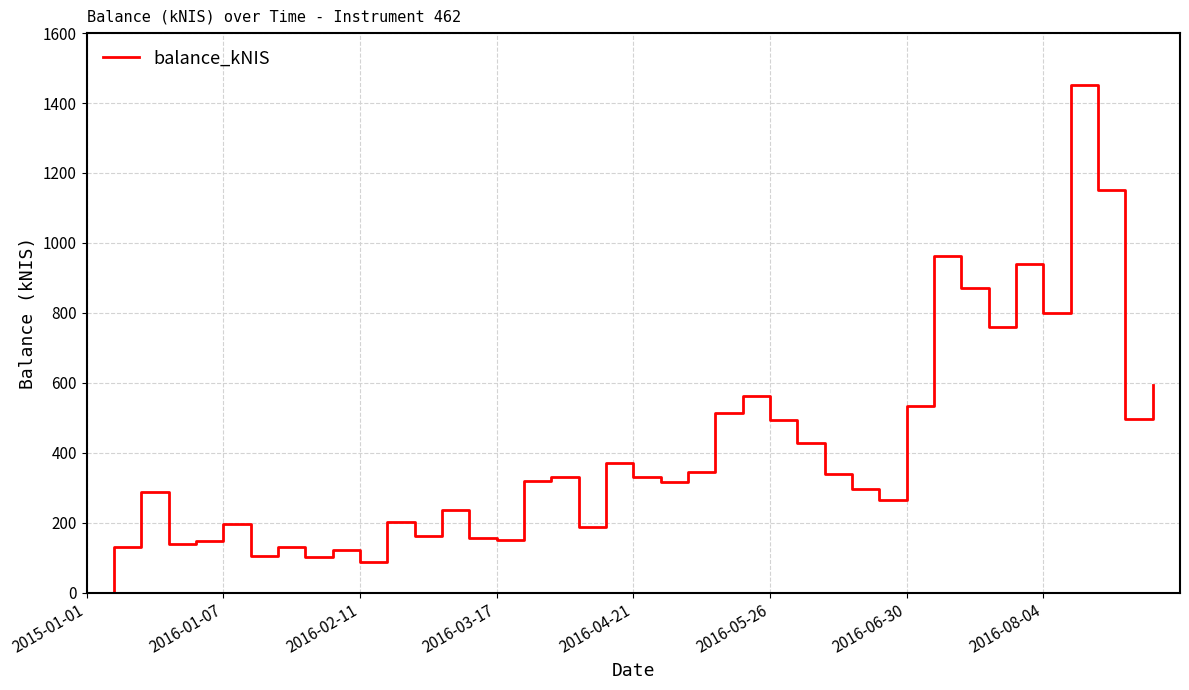

What is the maximum value shown in the chart?

1450.2